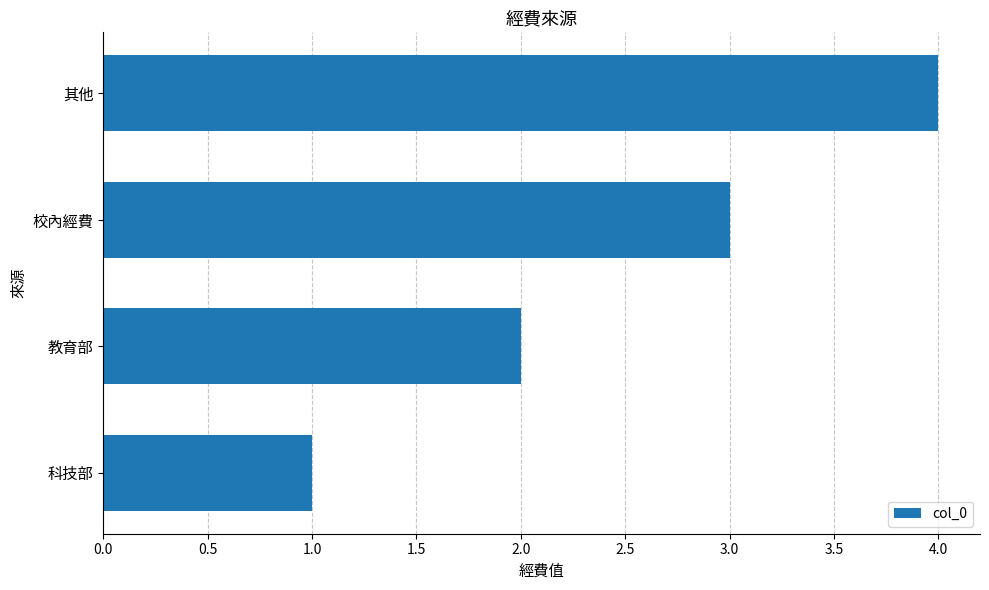

The value at 教育部 is 2. True or false?

True